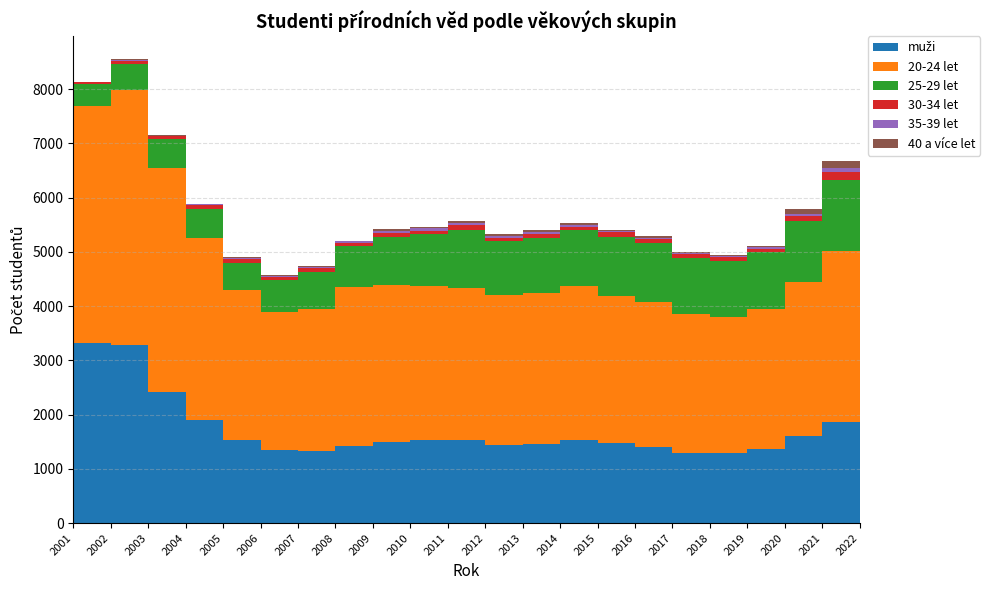

Reading right to left, extract all data points from this chart.

muži: 2022=1976	2021=1863	2020=1602	2019=1368	2018=1286	2017=1299	2016=1410	2015=1469	2014=1525	2013=1455	2012=1446	2011=1537	2010=1523	2009=1499	2008=1429	2007=1322	2006=1341	2005=1537	2004=1907	2003=2408	2002=3275	2001=3319
20-24 let: 2022=3267	2021=3158	2020=2848	2019=2587	2018=2515	2017=2555	2016=2665	2015=2724	2014=2840	2013=2792	2012=2752	2011=2802	2010=2856	2009=2884	2008=2916	2007=2633	2006=2553	2005=2768	2004=3356	2003=4136	2002=4707	2001=4365
25-29 let: 2022=1347	2021=1306	2020=1115	2019=1036	2018=1027	2017=1038	2016=1084	2015=1087	2014=1041	2013=1013	2012=994	2011=1072	2010=951	2009=898	2008=759	2007=673	2006=580	2005=497	2004=531	2003=529	2002=486	2001=417
30-34 let: 2022=150	2021=147	2020=99	2019=69	2018=72	2017=70	2016=77	2015=78	2014=60	2013=77	2012=68	2011=78	2010=63	2009=73	2008=66	2007=71	2006=71	2005=63	2004=63	2003=55	2002=49	2001=26
35-39 let: 2022=69	2021=69	2020=36	2019=22	2018=21	2017=18	2016=22	2015=21	2014=26	2013=28	2012=37	2011=36	2010=40	2009=32	2008=26	2007=21	2006=15	2005=19	2004=20	2003=13	2002=17	2001=5
40 a více let: 2022=131	2021=125	2020=81	2019=24	2018=20	2017=25	2016=32	2015=27	2014=31	2013=30	2012=29	2011=36	2010=27	2009=27	2008=12	2007=13	2006=13	2005=16	2004=11	2003=5	2002=12	2001=8